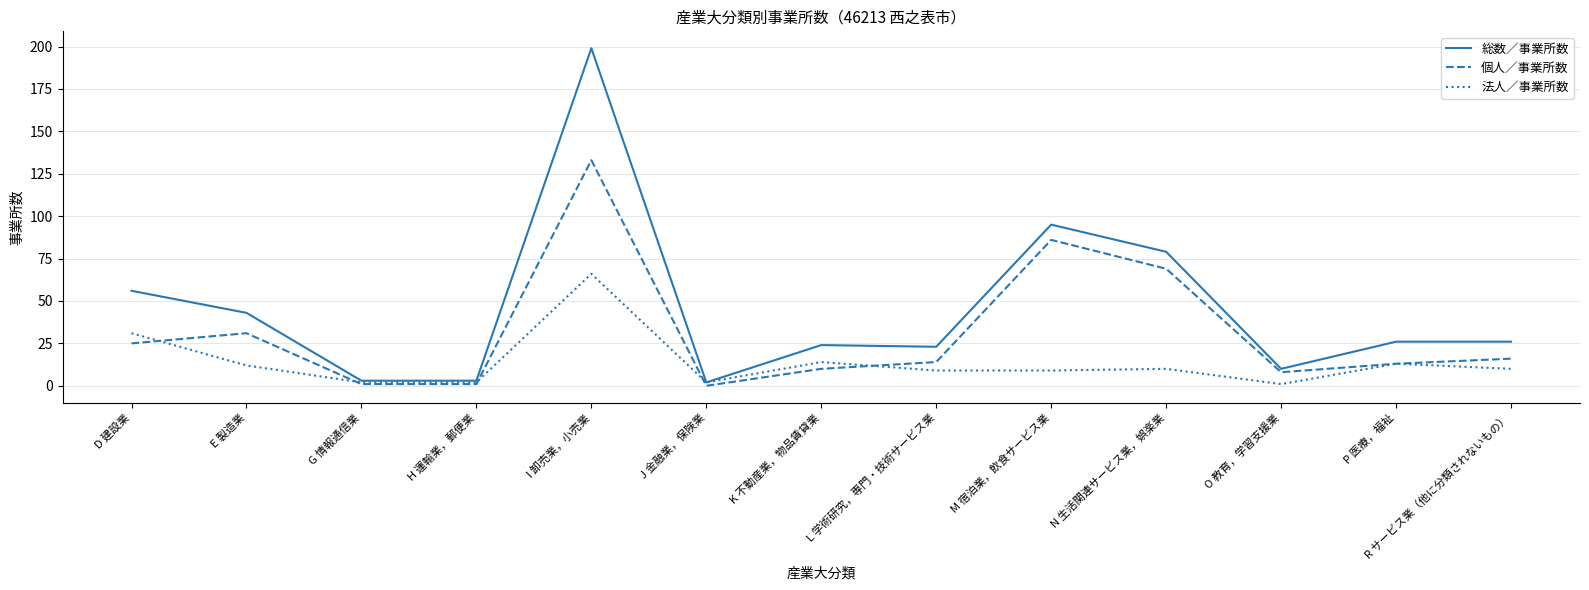

In 法人／事業所数, how many points are higher than both neighbors (excluding endpoints)?

4